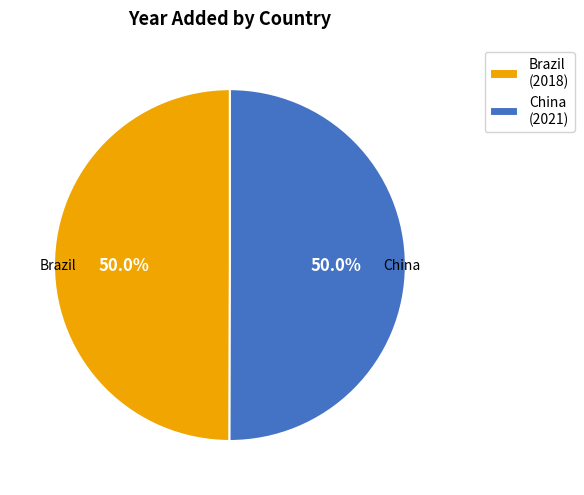

Count the number of slices in the pie.

2